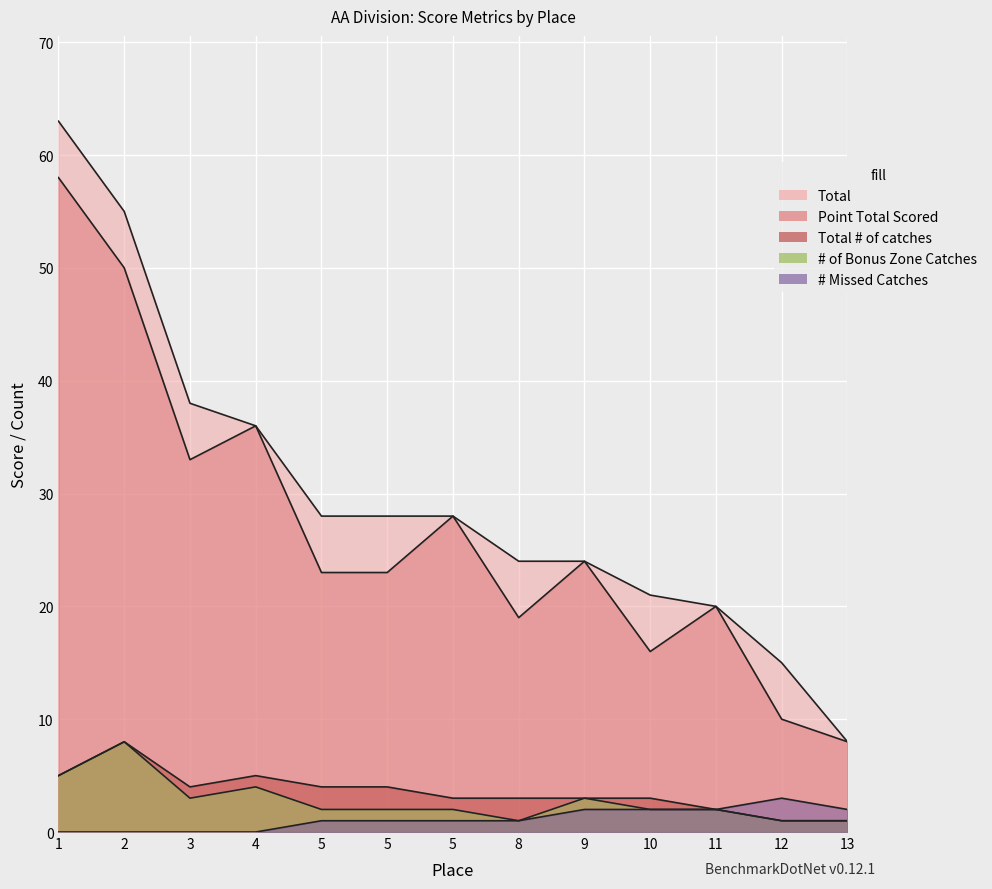

How many lines are shown in the chart?

5